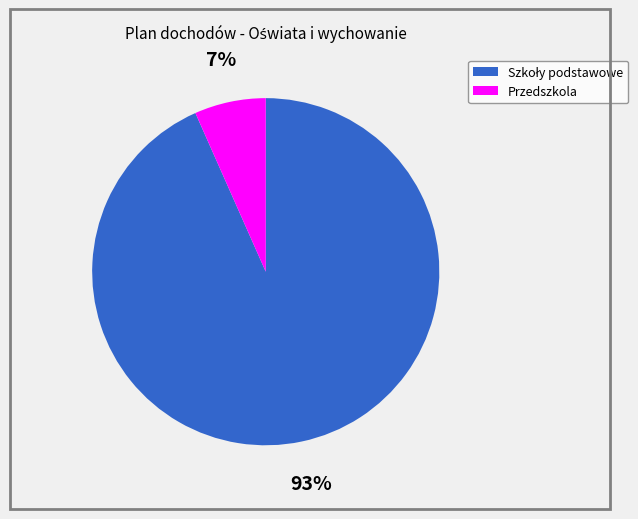

What is the smallest slice in the pie chart?

Przedszkola